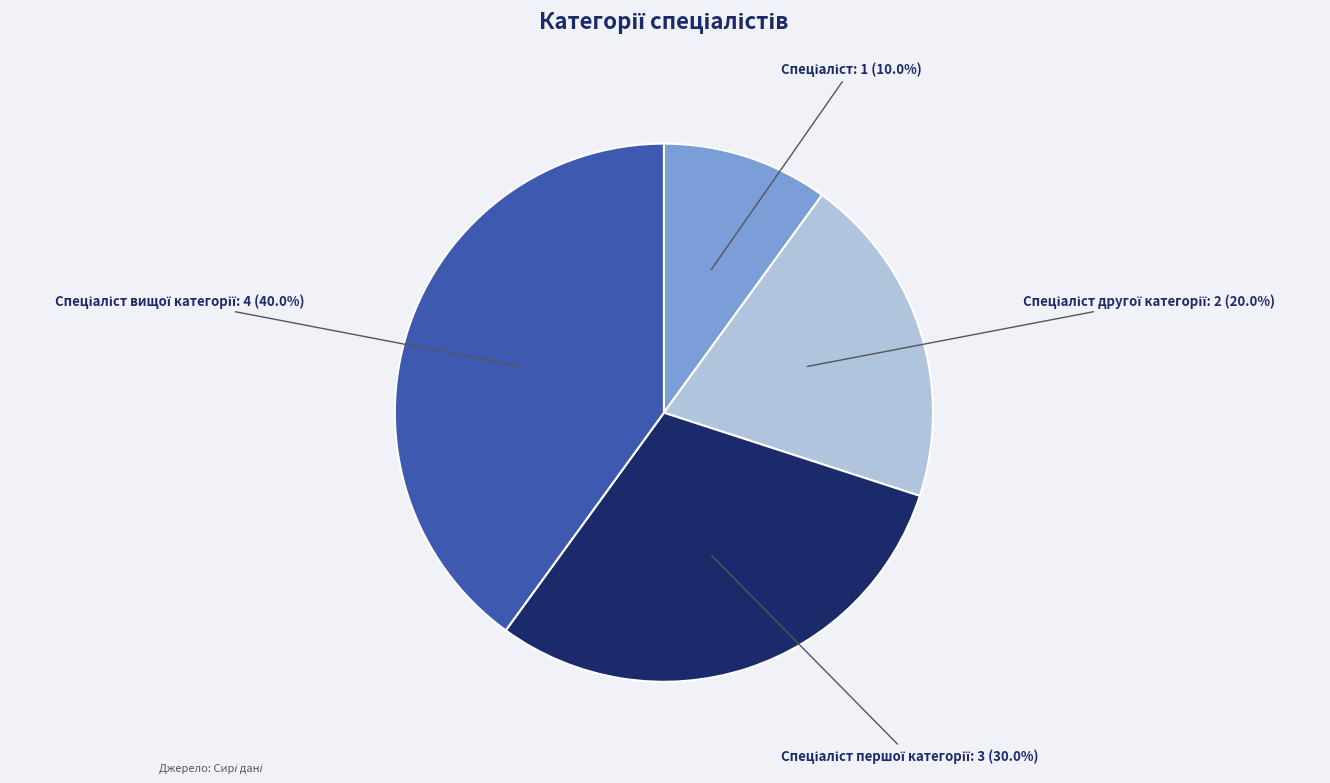

Is there a majority slice in this chart?

No